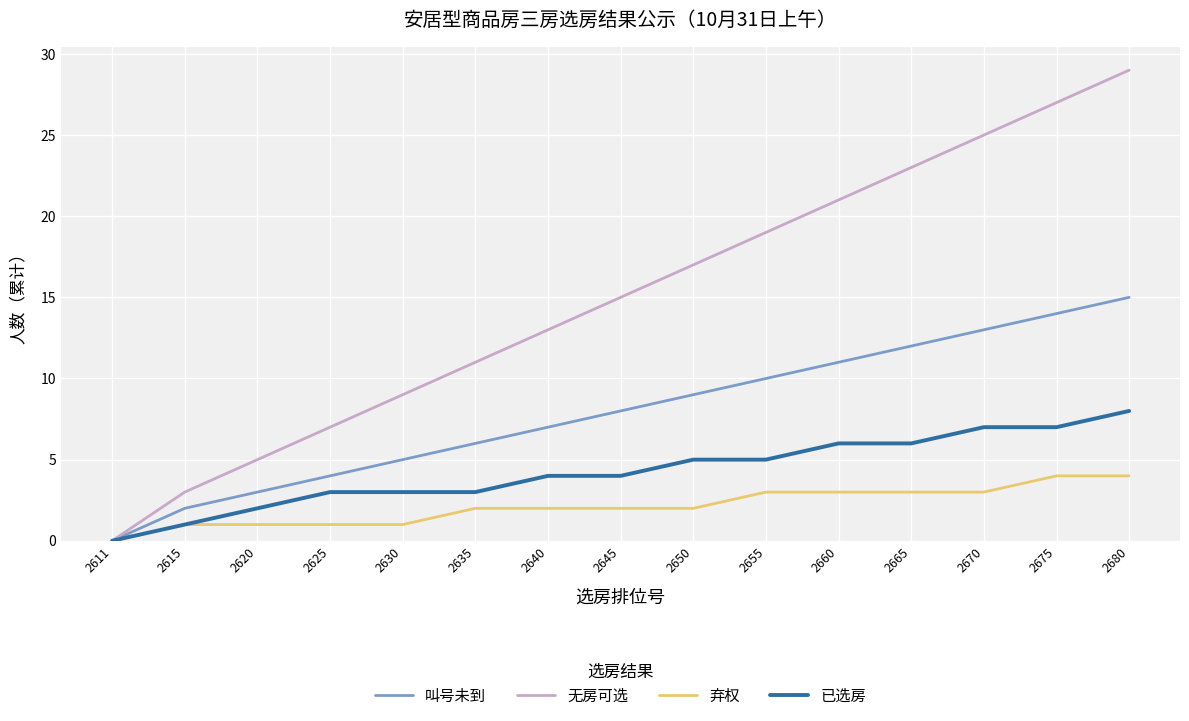

True or false: 无房可选 has more than 2 points higher than both neighbors.

False